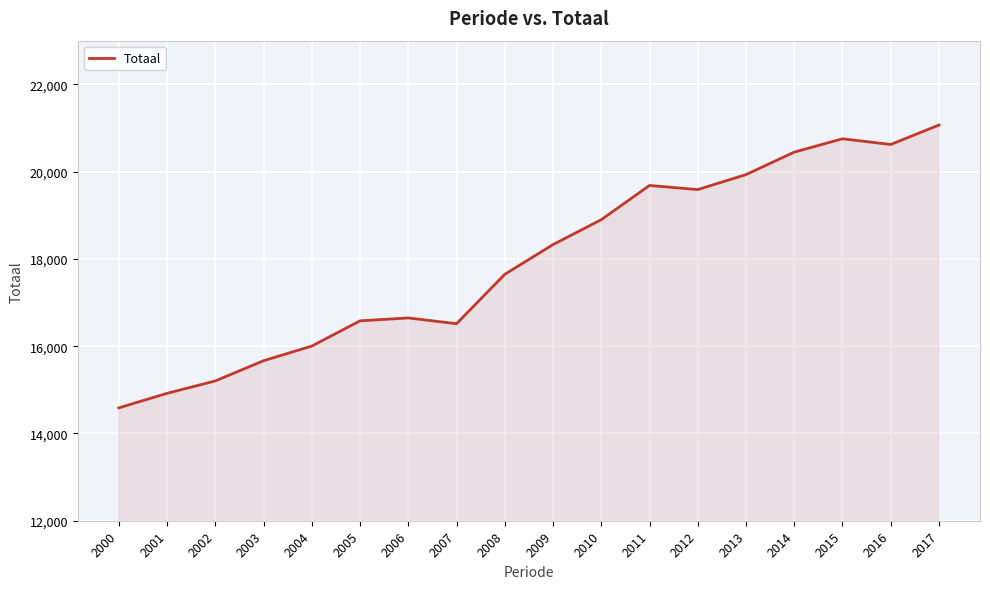

At which category does the chart reach its peak across all series?

2017